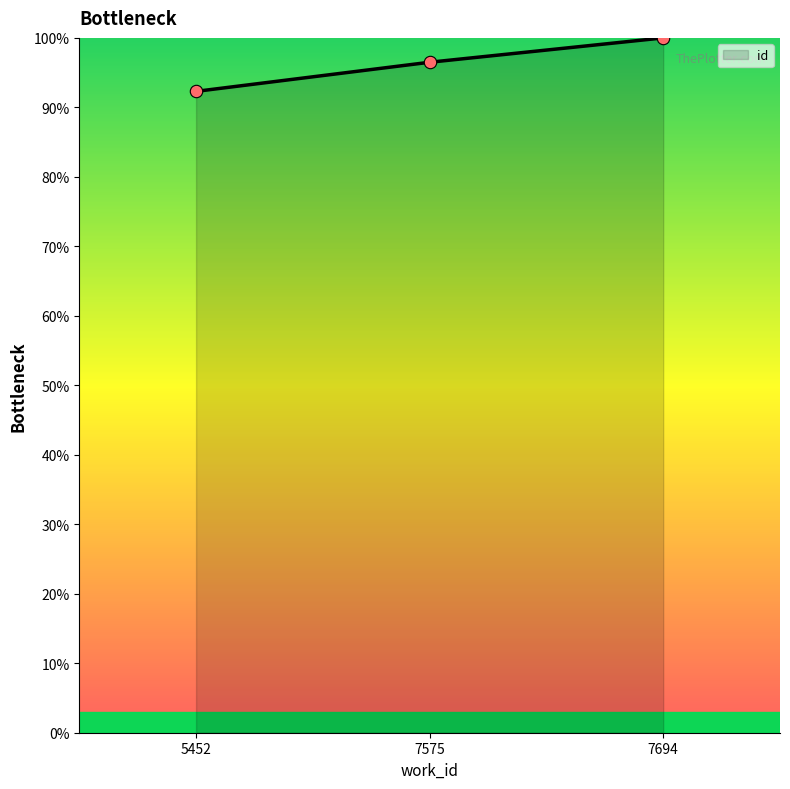

What is the change in value from 5452 to 7694?

+7.7